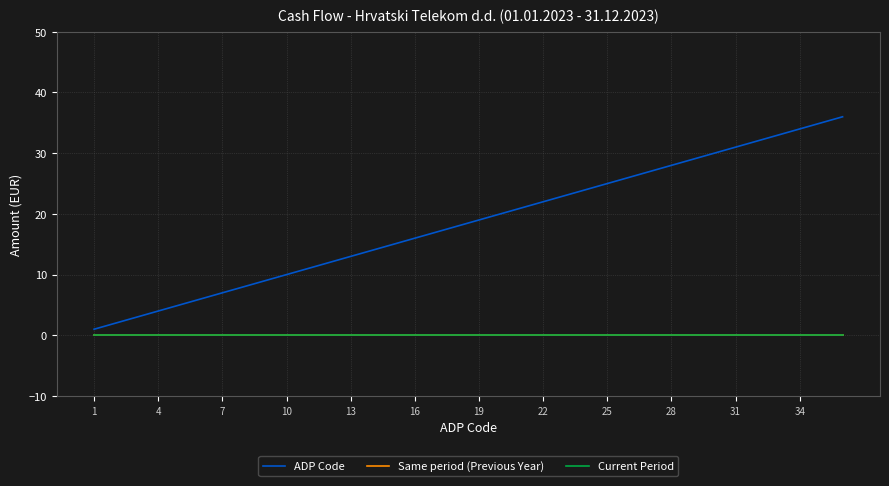

List the series in order of their peak value, highest first.

ADP Code, Same period (Previous Year), Current Period